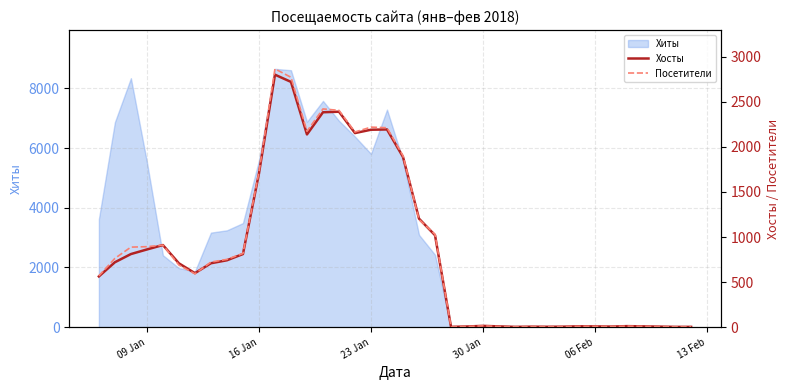

After their last crossing, which series has the higher values: Хосты or Посетители?

Посетители